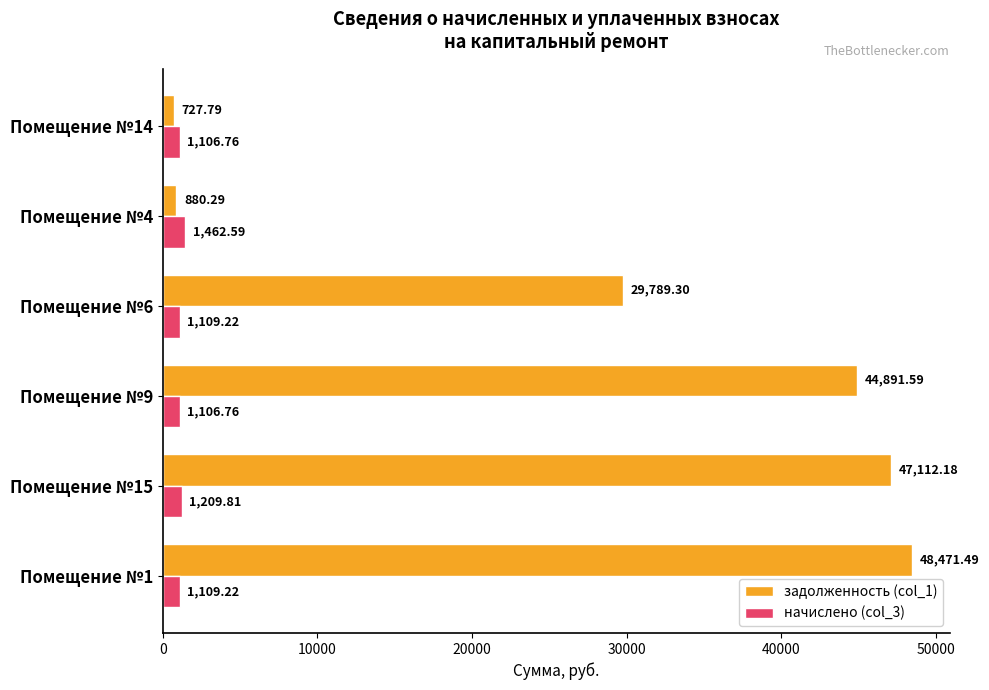

List the series in order of their overall mean, lowest first.

начислено (col_3), задолженность (col_1)